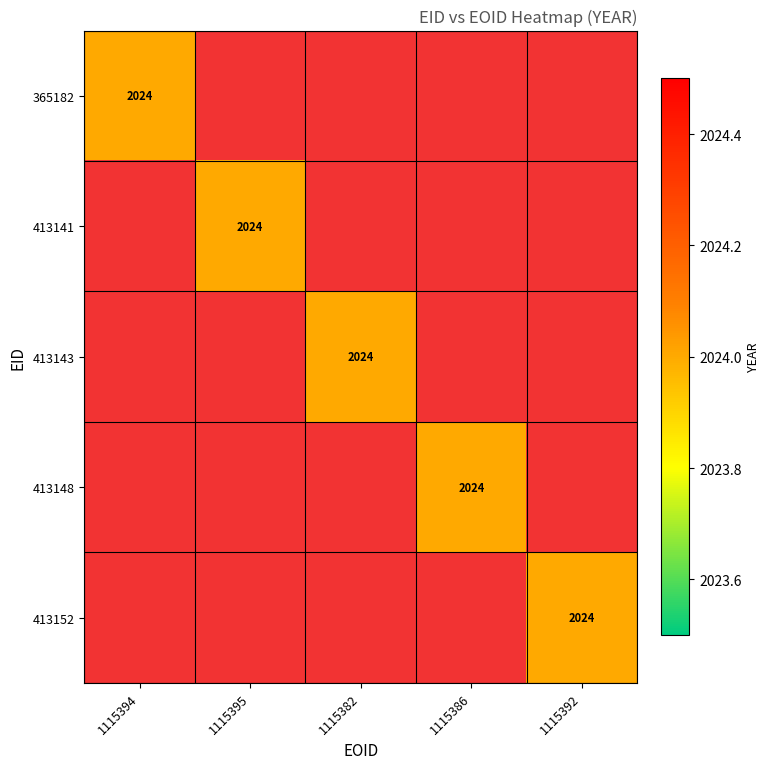

What is the difference between the highest and lowest values at 1115394?

2024